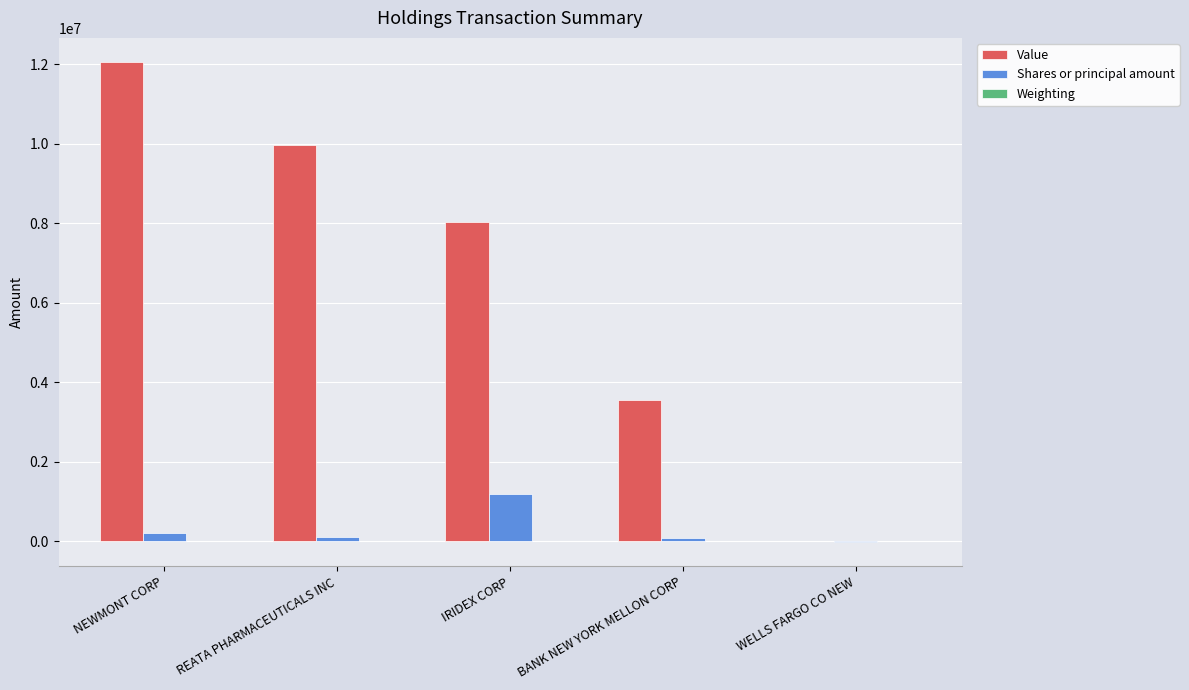

What is the maximum value shown in the chart?

12054000.0